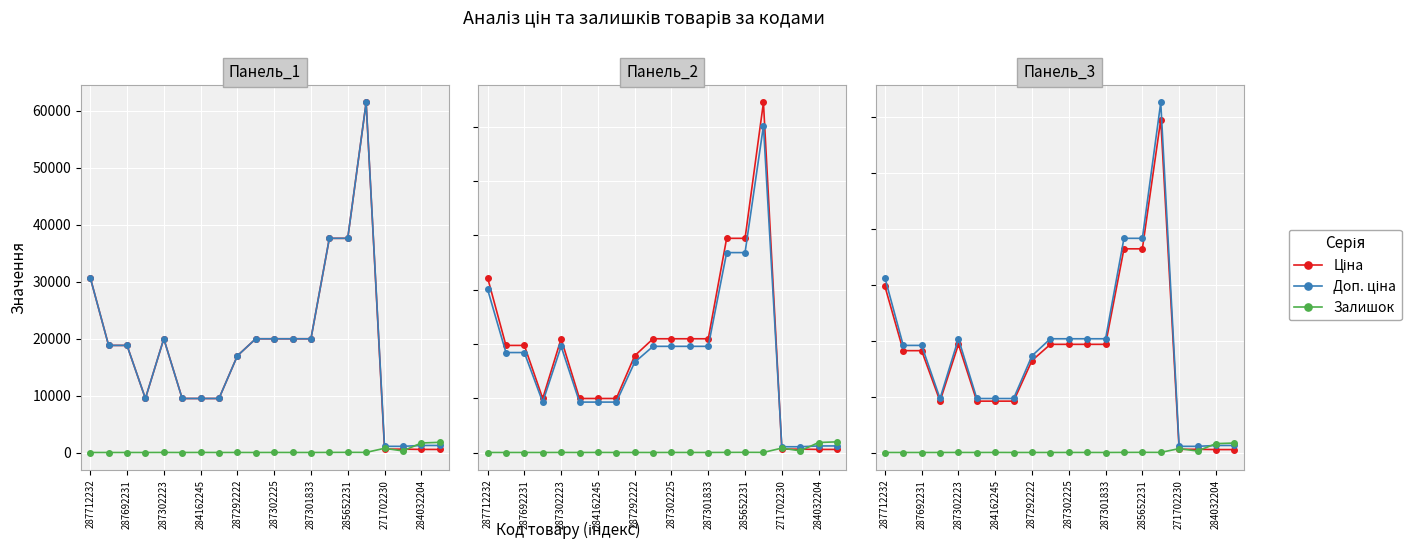

What is the label of the 10th point from the left?

284032204